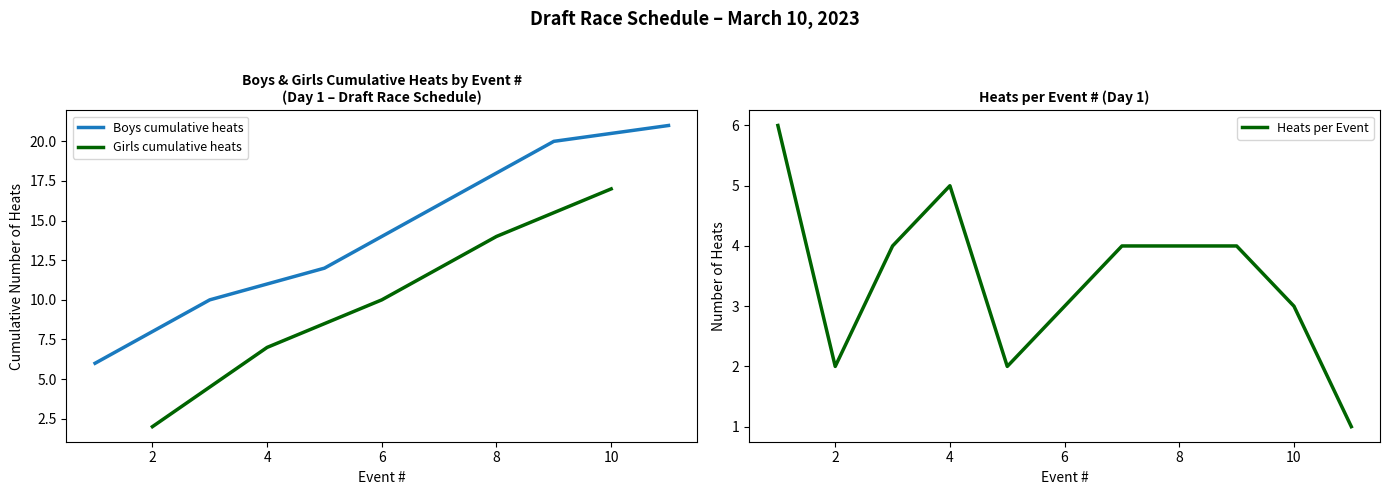

What is the highest value of the Boys cumulative heats series?

21